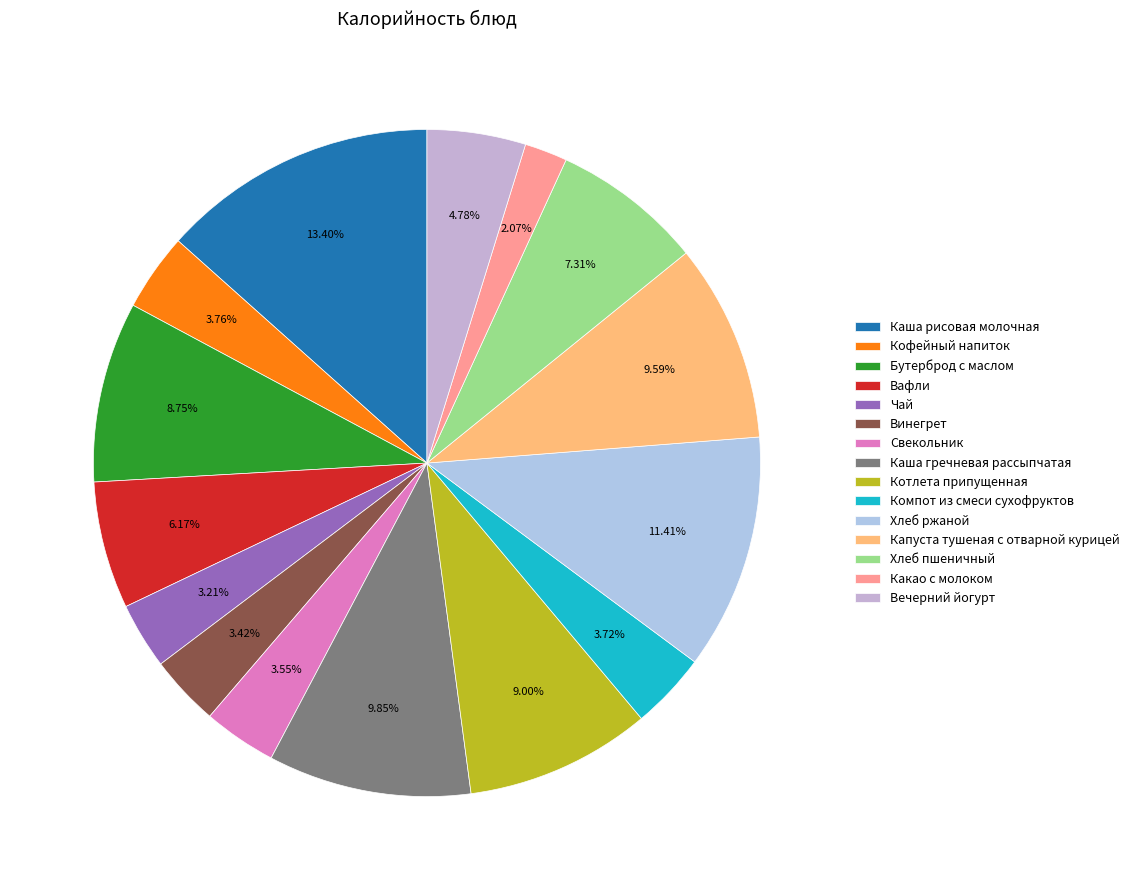

Is the sum of Каша гречневая рассыпчатая and Компот из смеси сухофруктов greater than half?

No